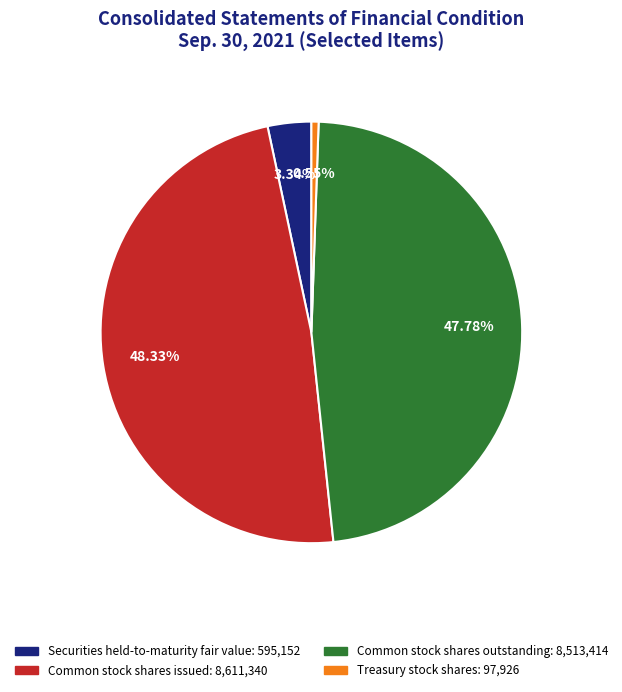

Is there any slice that represents more than half of the pie?

No